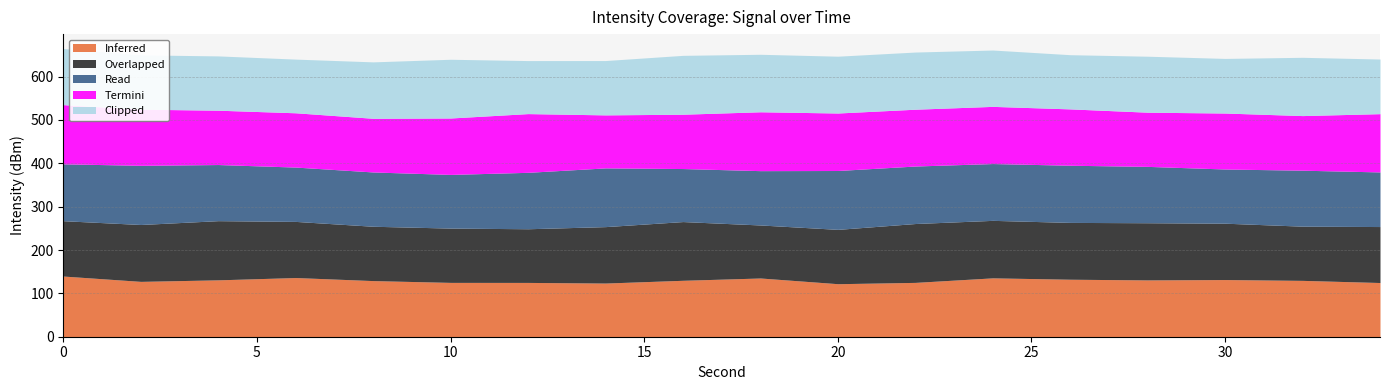

What is the total value across all series at 10?

640.0